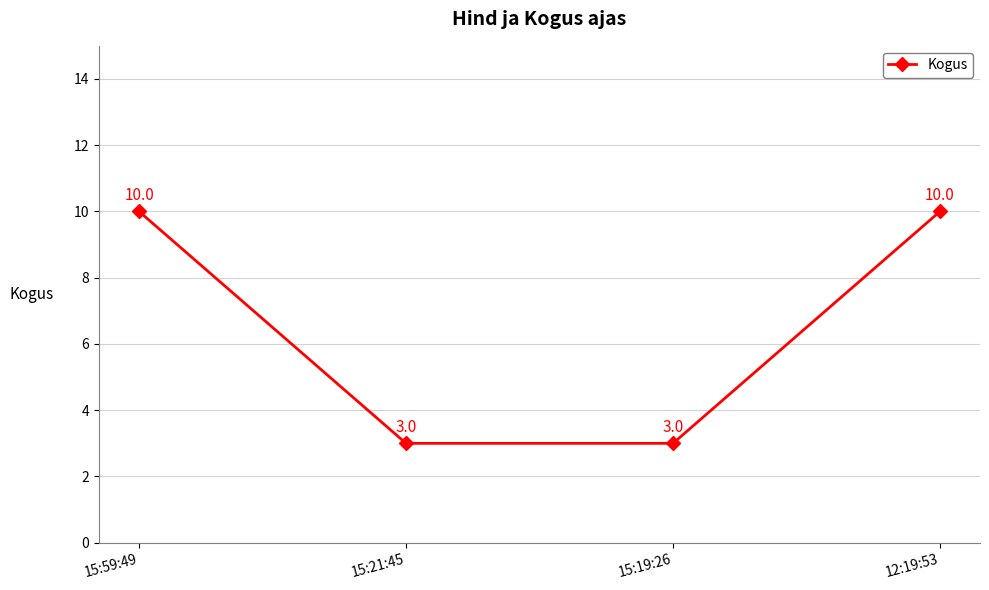

What position from the left is 15:59:49?

1